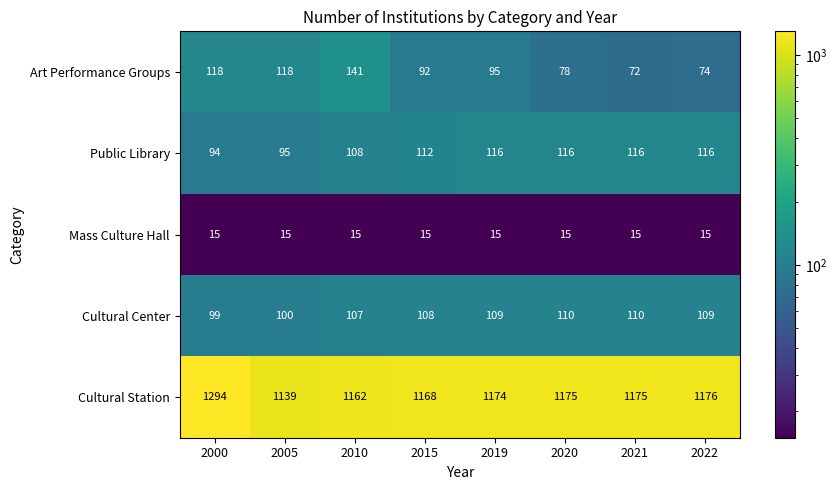

How many data points does each series have?

8